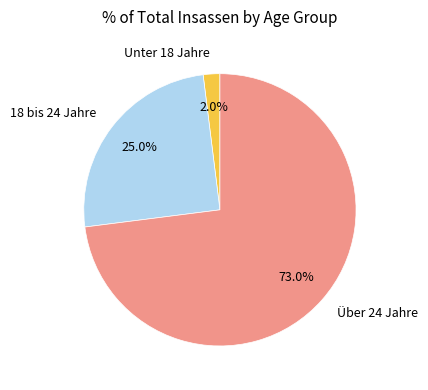

Count the number of slices in the pie.

3